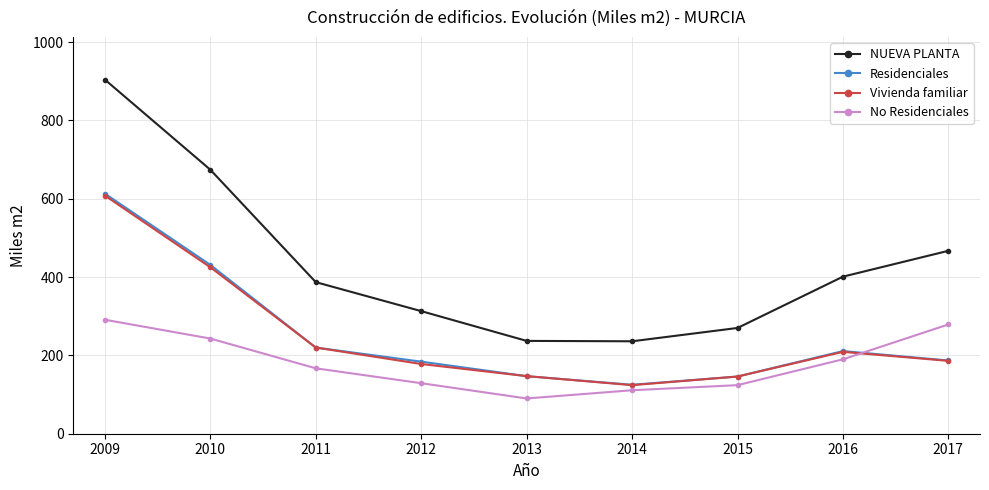

What is the minimum value for Vivienda familiar?

124